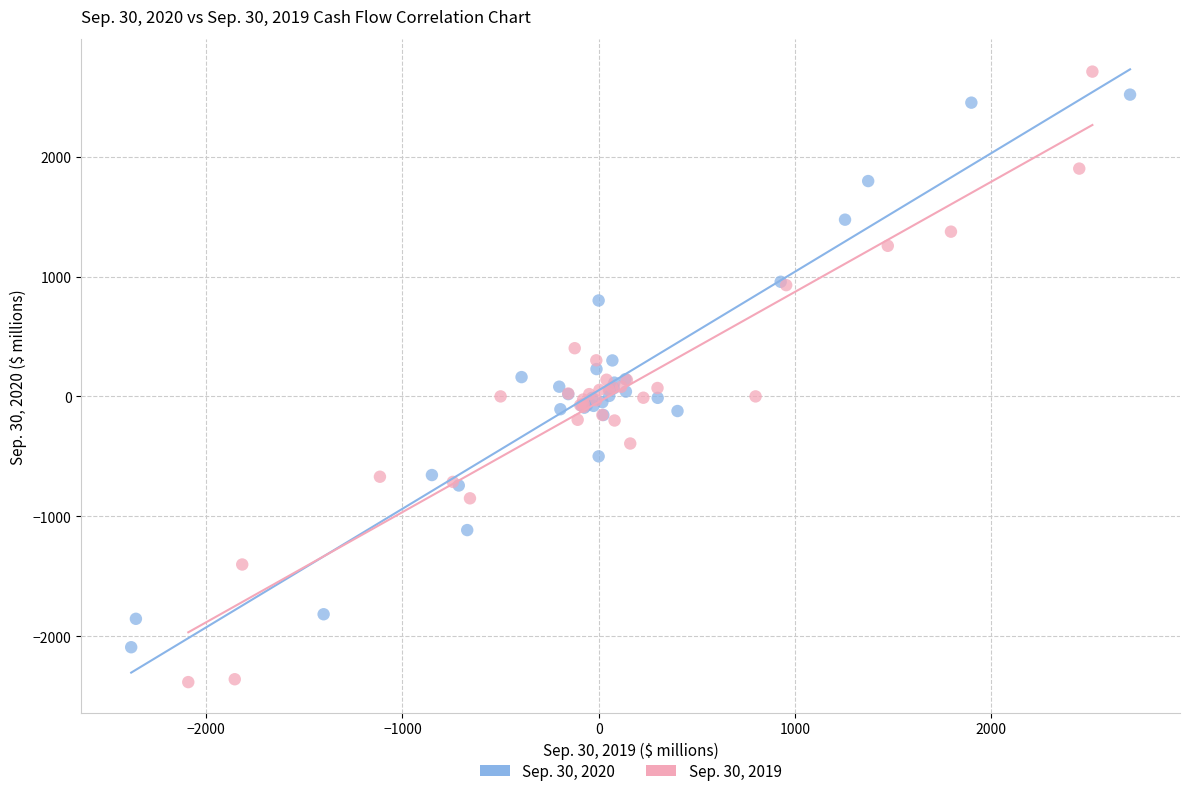

Which series reaches the maximum Y coordinate?

Sep. 30, 2019